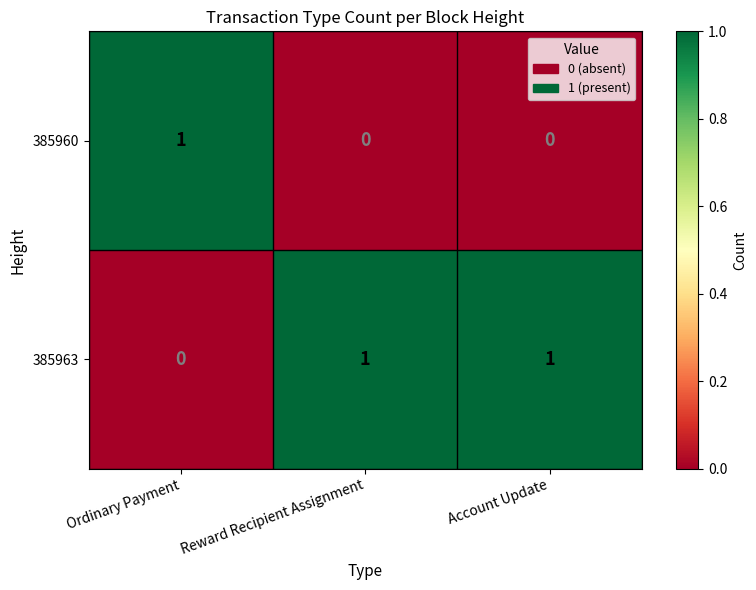

Reading left to right, transcribe all the data shown in this chart.

385960: Ordinary Payment=1	Reward Recipient Assignment=0	Account Update=0
385963: Ordinary Payment=0	Reward Recipient Assignment=1	Account Update=1